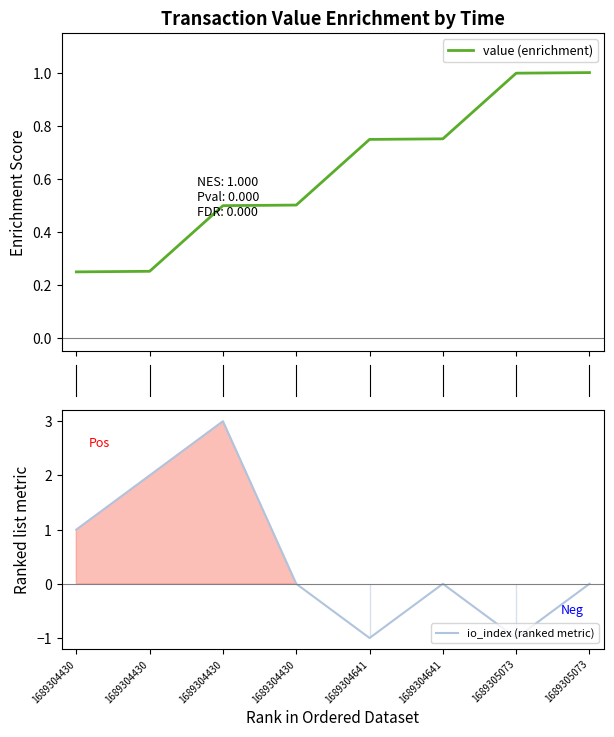

How many intersections are there between value (enrichment) and io_index (ranked metric)?

1